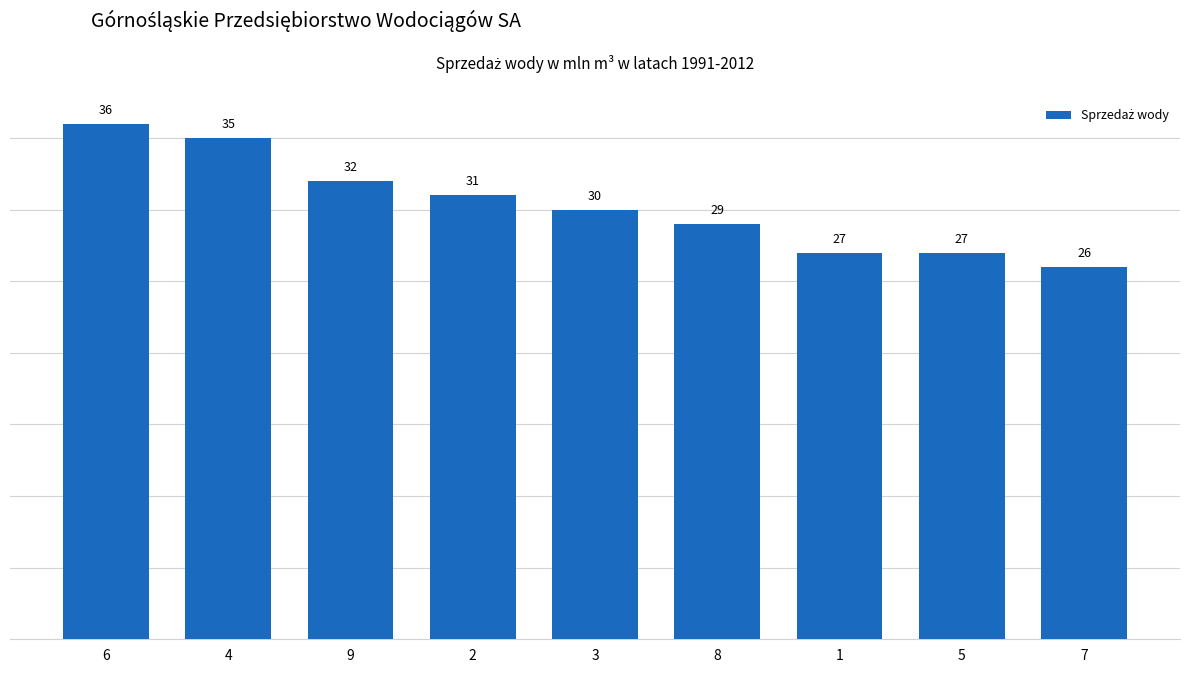

What is the maximum value shown in the chart?

36